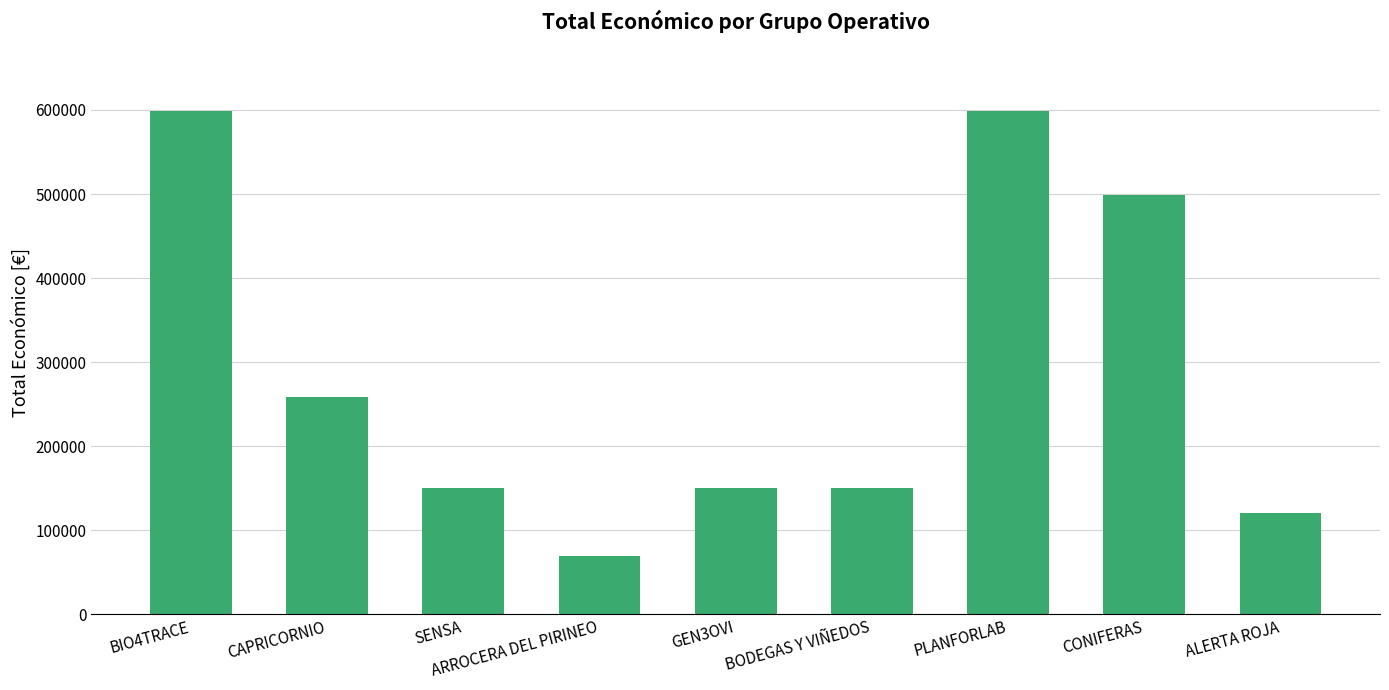

What is the sum of all values?

2596159